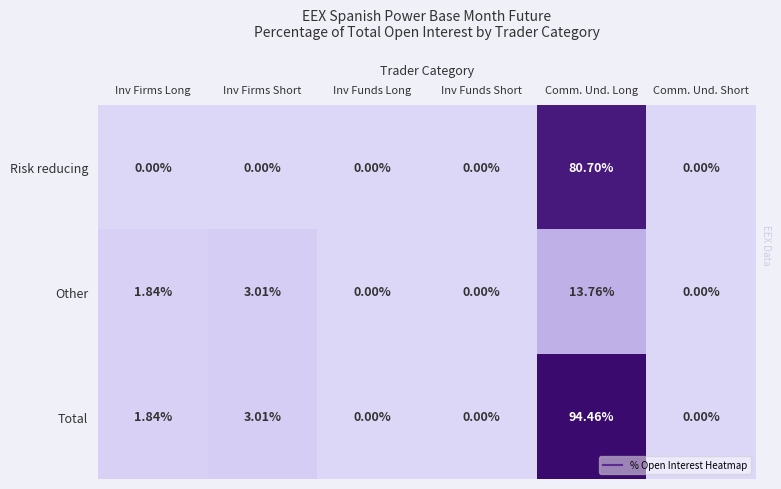

Which series has the widest spread of values?

Total